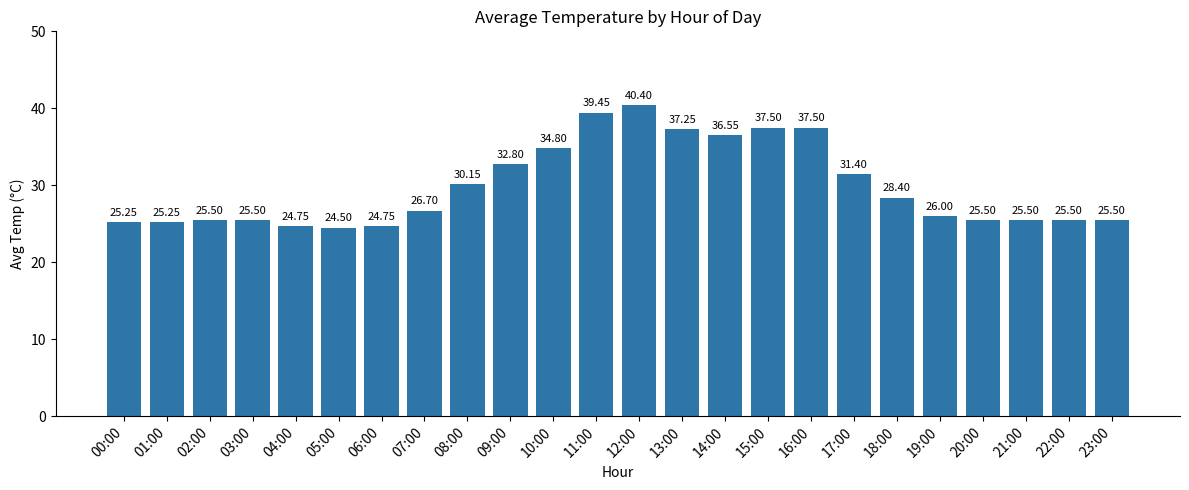

Between 19:00 and 18:00, which is larger?

18:00